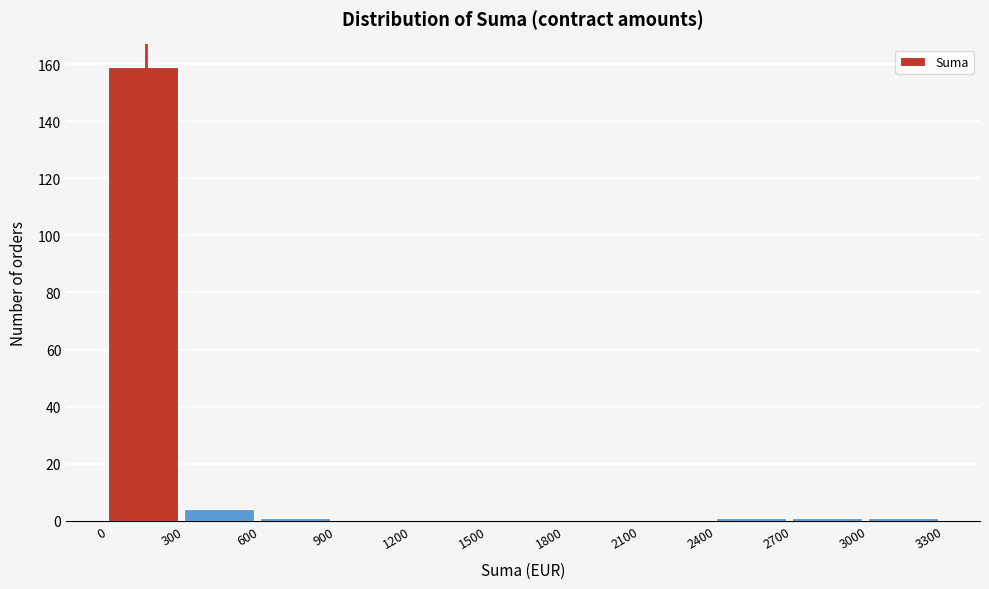

Reading left to right, list every bar in this chart as the range it spans on the x-axis followed by its height. The values are not printed on the chart, so give them approximately, as read against the axis.

0 to 300: 160
300 to 600: 4
600 to 900: under 2
900 to 1200: 0
1200 to 1500: 0
1500 to 1800: 0
1800 to 2100: 0
2100 to 2400: 0
2400 to 2700: under 2
2700 to 3000: under 2
3000 to 3300: under 2